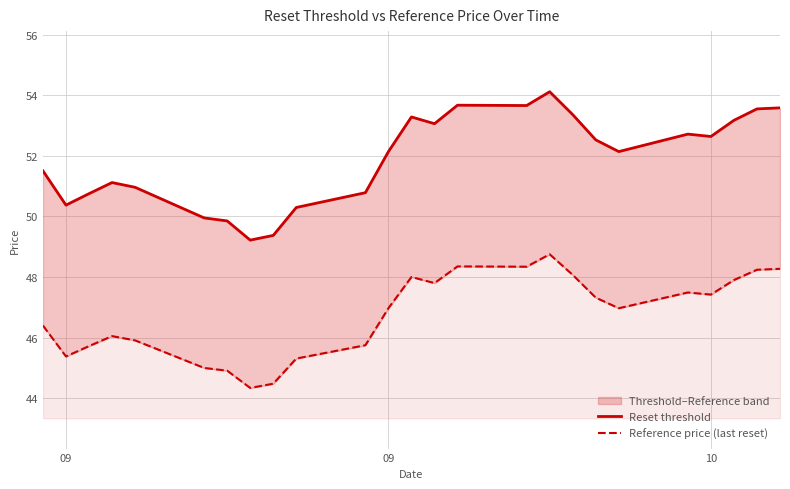

In Reset threshold, how many points are higher than both neighbors (excluding endpoints)?

5